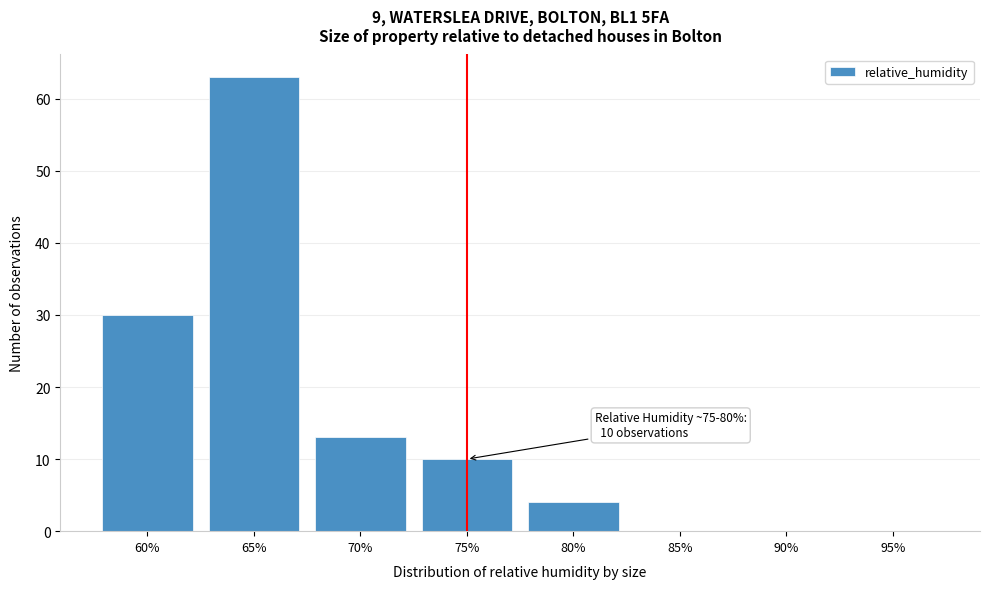

Reading left to right, what are all the values shown in this chart?

60%=30	65%=63	70%=13	75%=10	80%=4	85%=0	90%=0	95%=0